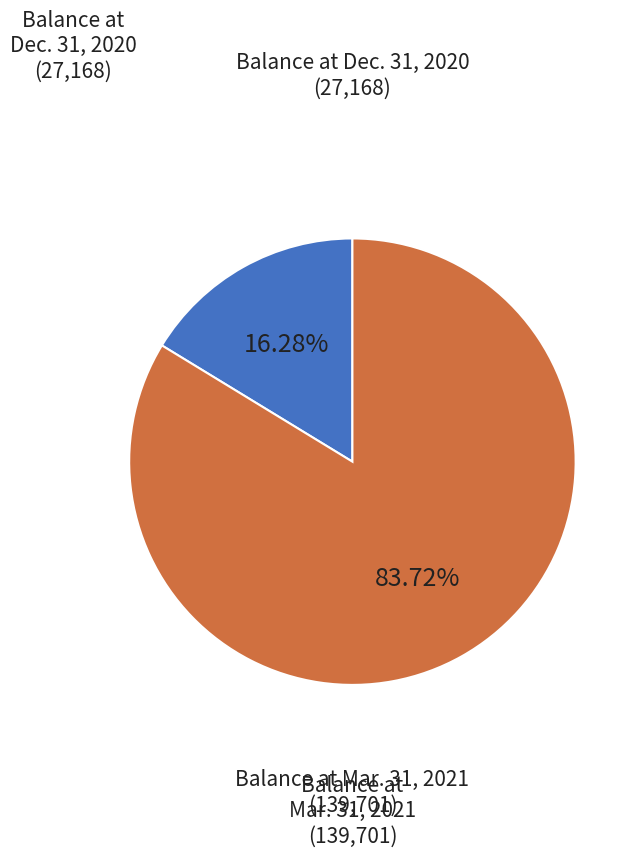

Does any single category account for the majority?

Yes